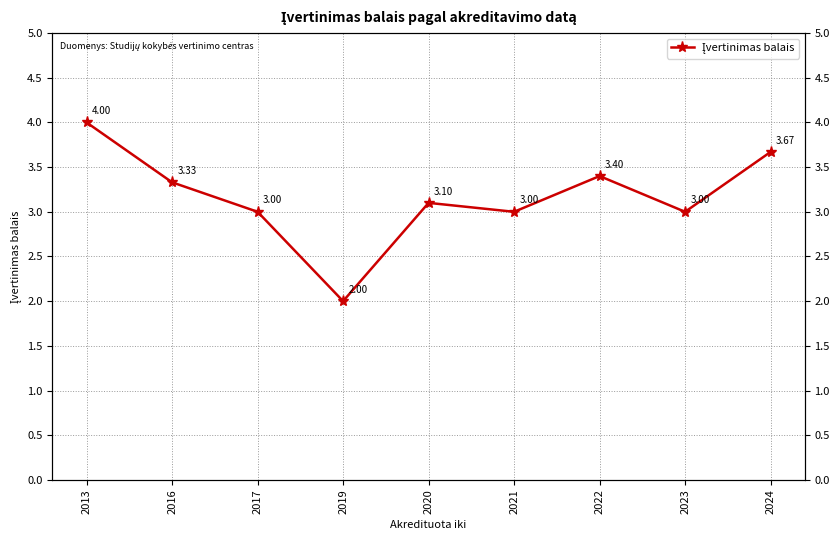

Which has a higher value, 2021 or 2023?

2021